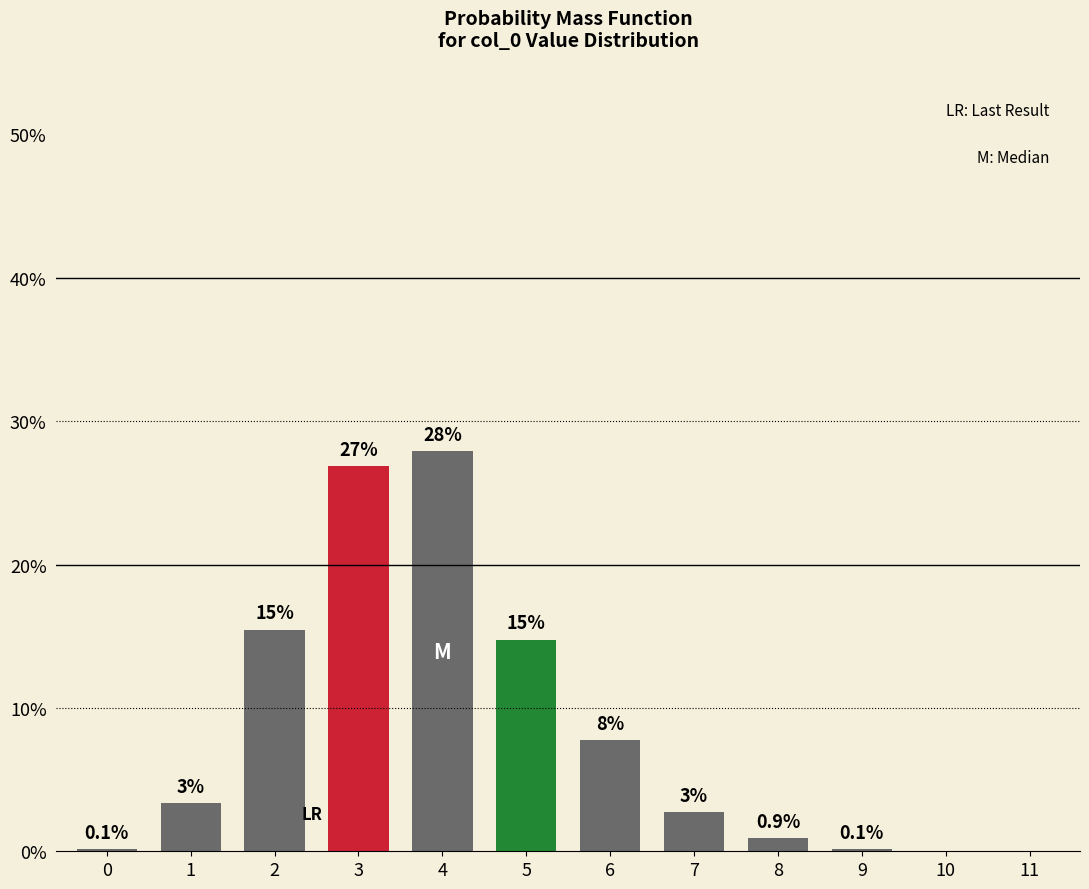

Are the bars horizontal?

No